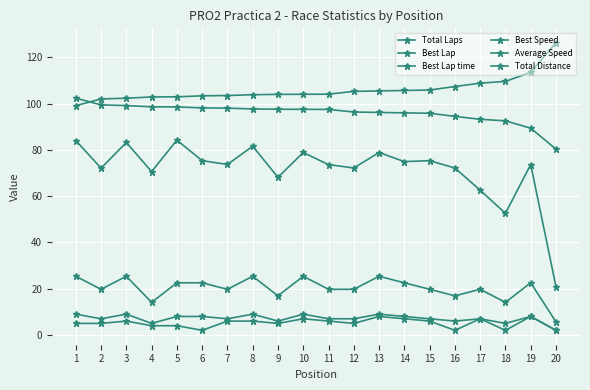

How many lines are shown in the chart?

6